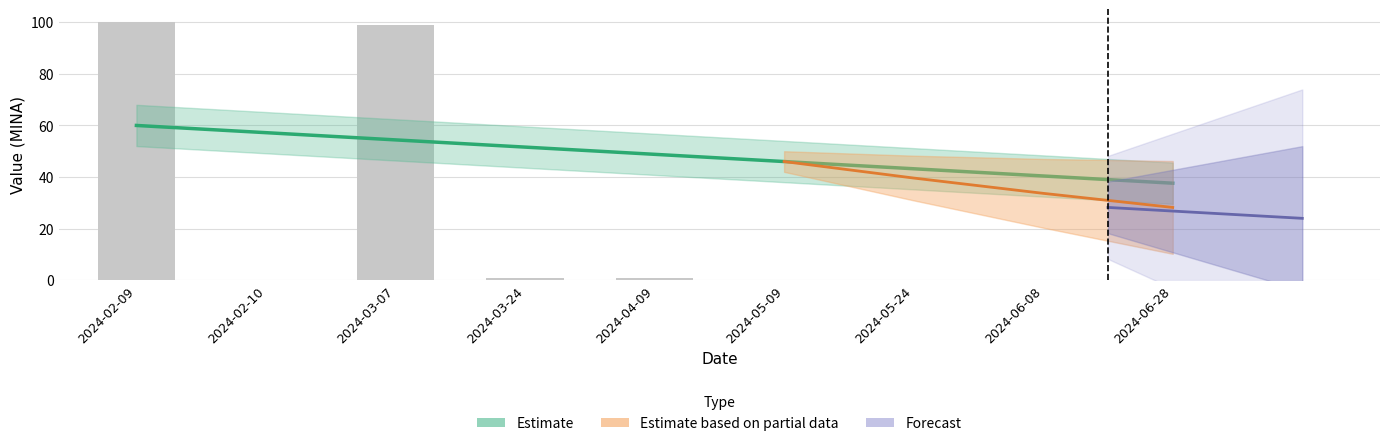

Rank the categories by value from highest to lowest.

2024-02-09, 2024-03-07, 2024-03-24, 2024-04-09, 2024-06-08, 2024-05-24, 2024-05-09, 2024-06-28, 2024-02-10